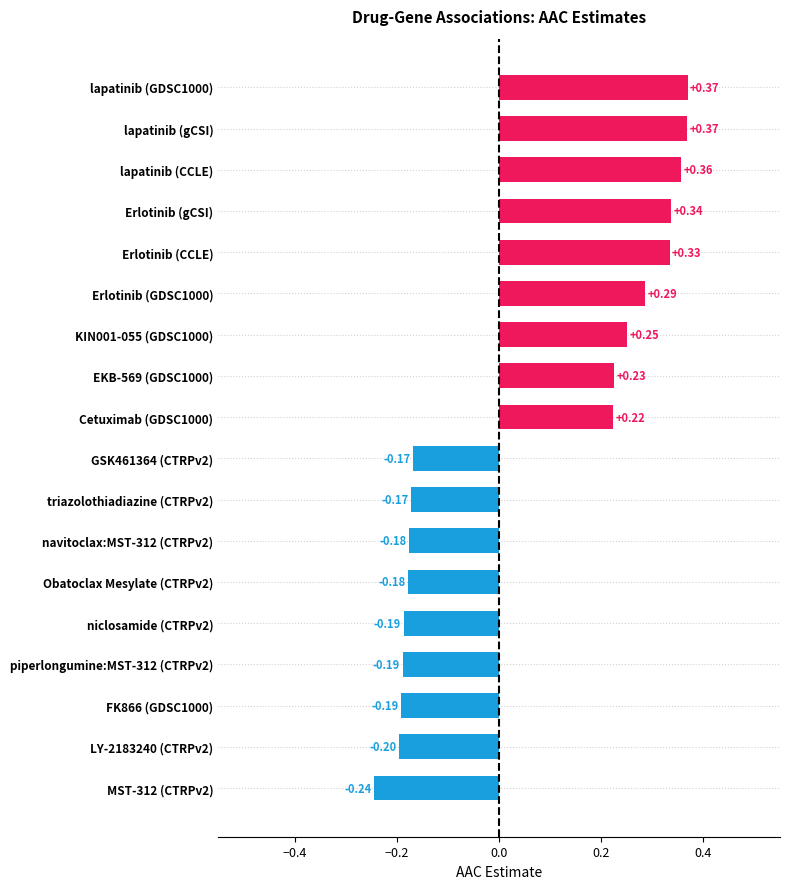

What is the change in value from Erlotinib (GDSC1000) to FK866 (GDSC1000)?

-0.5